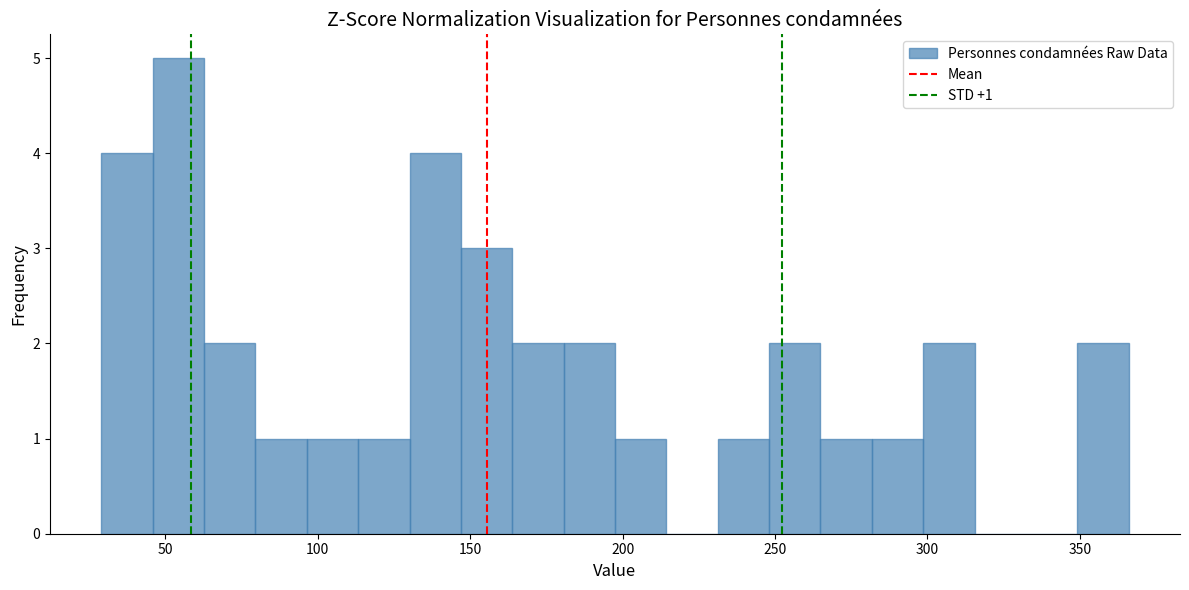

Around what value on the x-axis is the tallest bar? Give the approximate position of its centre, as read against the axis.

55